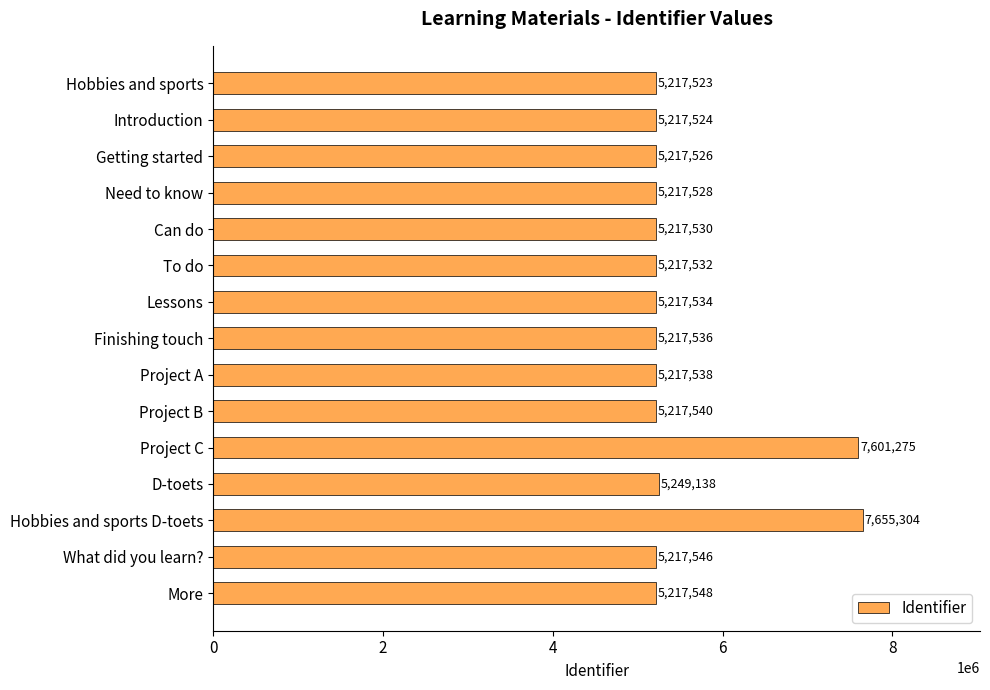

Which category has the highest value across all series?

Hobbies and sports D-toets